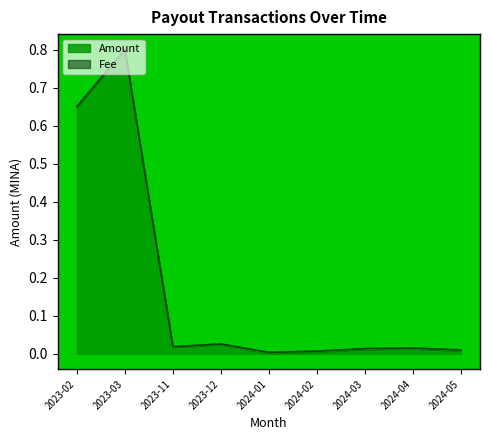

What is the difference between the second highest and minimum values?

0.6